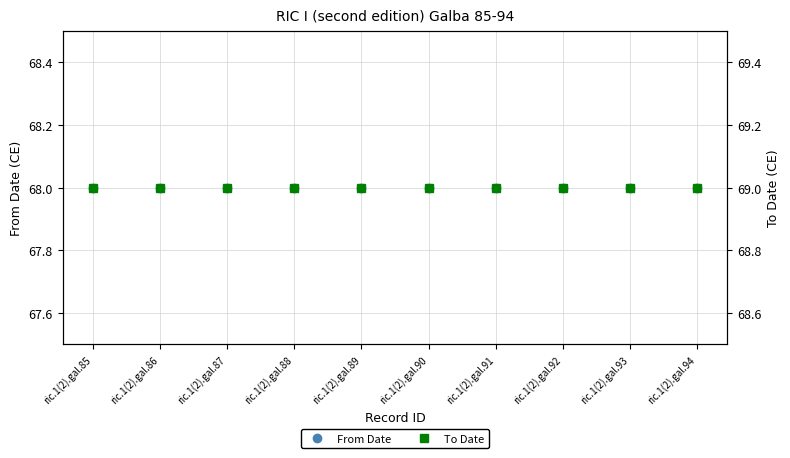

What are all the series names shown in the legend?

From Date, To Date